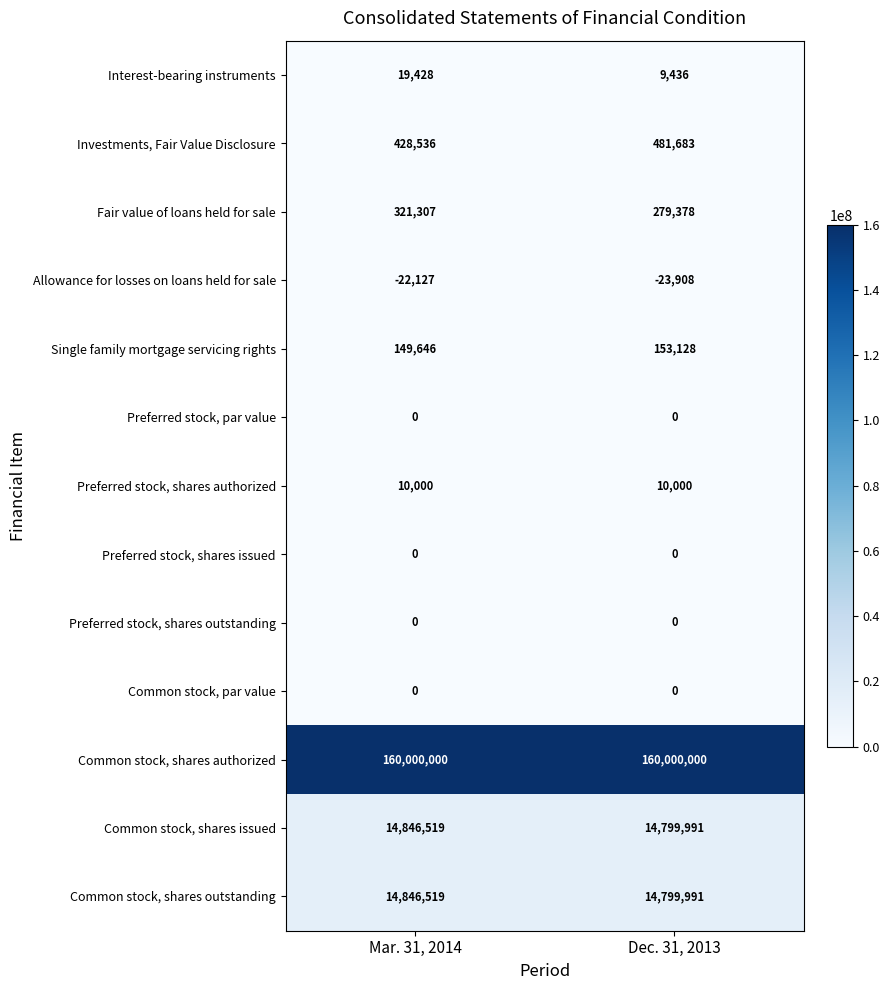

Reading left to right, transcribe all the data shown in this chart.

Interest-bearing instruments: Mar. 31, 2014=19428	Dec. 31, 2013=9436
Investments, Fair Value Disclosure: Mar. 31, 2014=428536	Dec. 31, 2013=481683
Fair value of loans held for sale: Mar. 31, 2014=321307	Dec. 31, 2013=279378
Allowance for losses on loans held for sale: Mar. 31, 2014=-22127	Dec. 31, 2013=-23908
Single family mortgage servicing rights: Mar. 31, 2014=149646	Dec. 31, 2013=153128
Preferred stock, par value: Mar. 31, 2014=0	Dec. 31, 2013=0
Preferred stock, shares authorized: Mar. 31, 2014=10000	Dec. 31, 2013=10000
Preferred stock, shares issued: Mar. 31, 2014=0	Dec. 31, 2013=0
Preferred stock, shares outstanding: Mar. 31, 2014=0	Dec. 31, 2013=0
Common stock, par value: Mar. 31, 2014=0	Dec. 31, 2013=0
Common stock, shares authorized: Mar. 31, 2014=160000000	Dec. 31, 2013=160000000
Common stock, shares issued: Mar. 31, 2014=14846519	Dec. 31, 2013=14799991
Common stock, shares outstanding: Mar. 31, 2014=14846519	Dec. 31, 2013=14799991